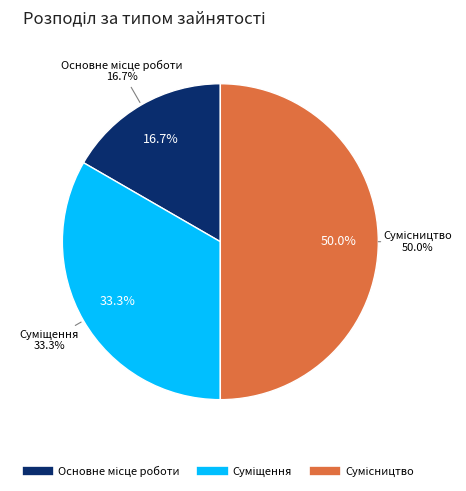

To the nearest percent, what portion does Суміщення represent?

33%